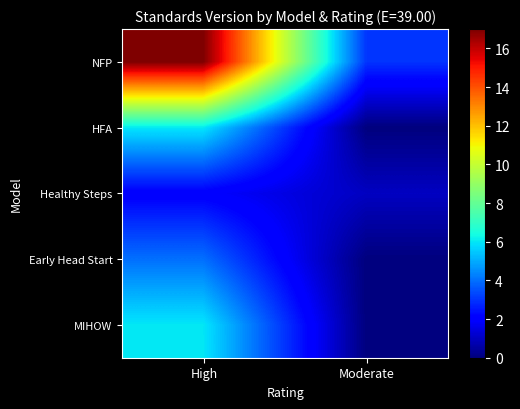

Reading left to right, what are all the values shown in this chart?

NFP: High=17	Moderate=3
HFA: High=6	Moderate=0
Healthy Steps: High=2	Moderate=1
Early Head Start: High=4	Moderate=0
MIHOW: High=6	Moderate=0